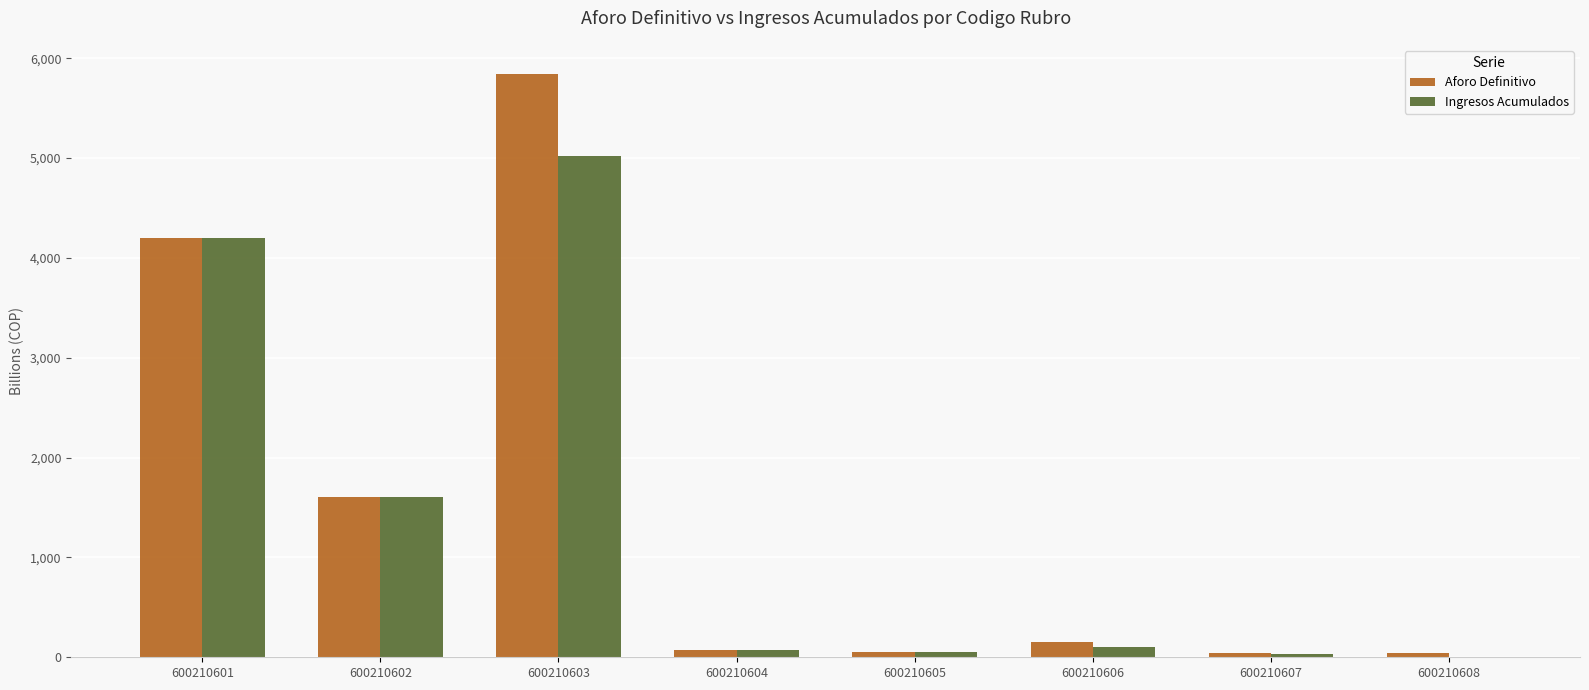

Which label corresponds to the largest value in the chart?

600210603